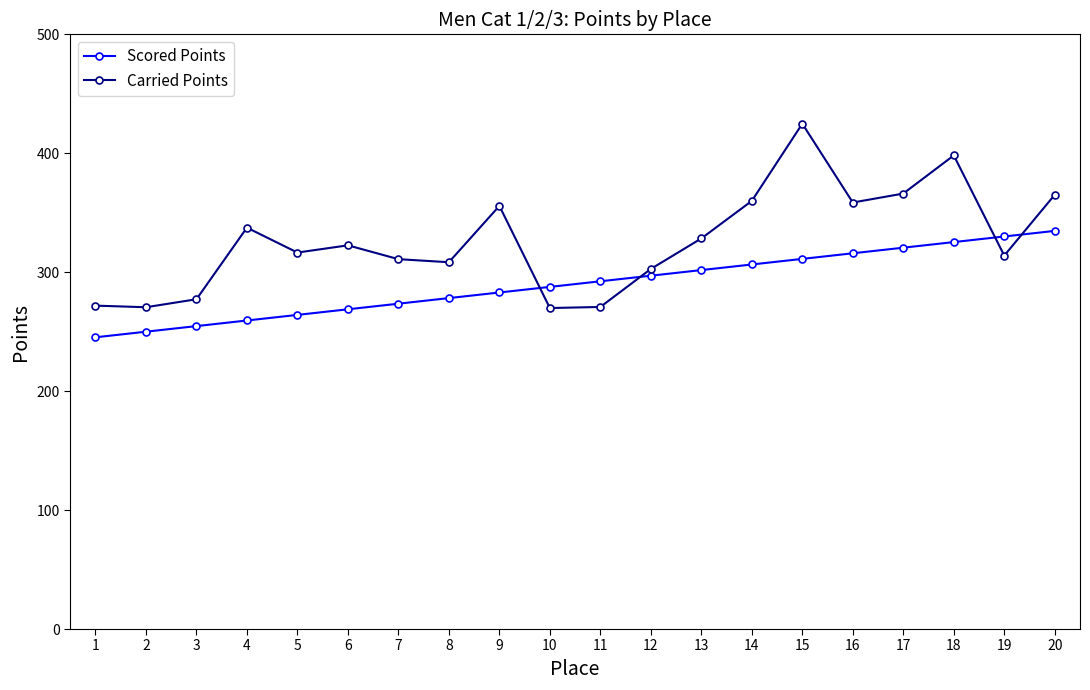

What is the difference between the second highest and second lowest values in the Carried Points series?

127.7